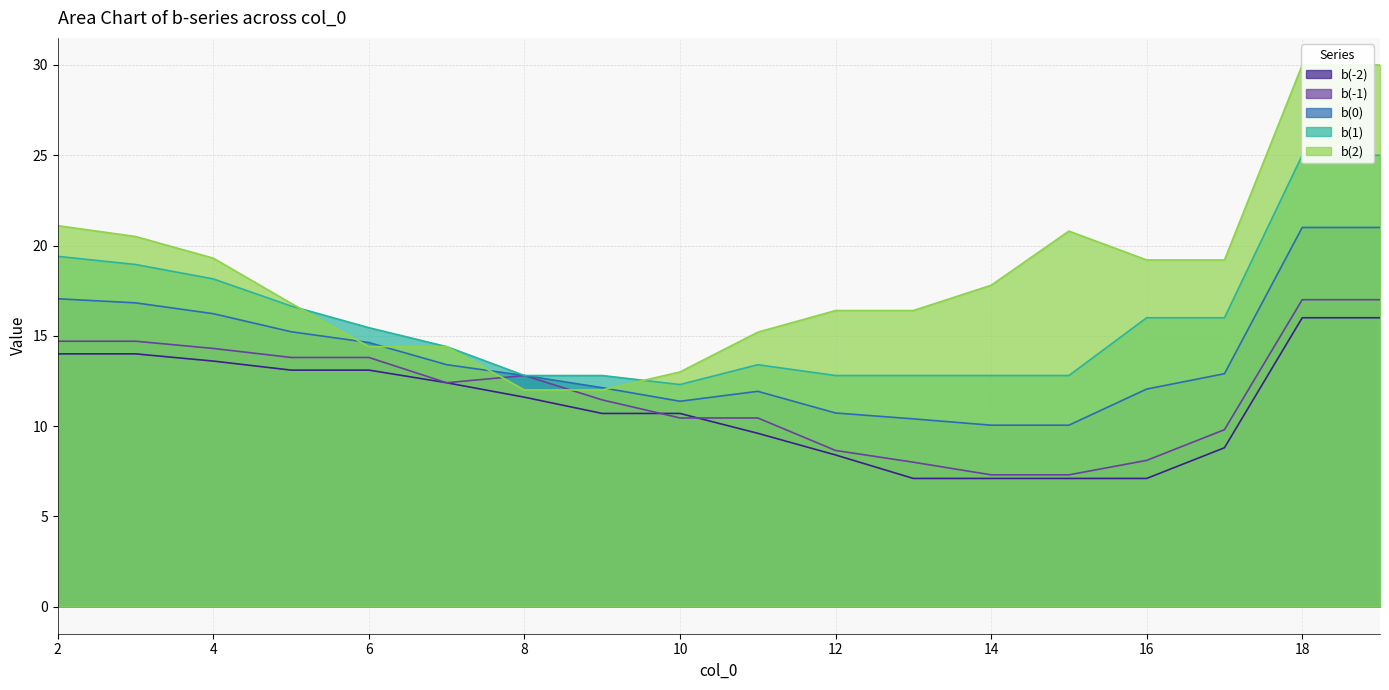

Which series has the largest total across all categories?

b(2)